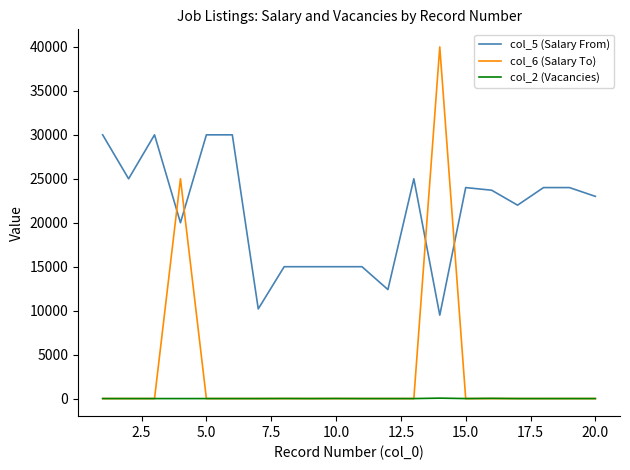

How many lines are shown in the chart?

3